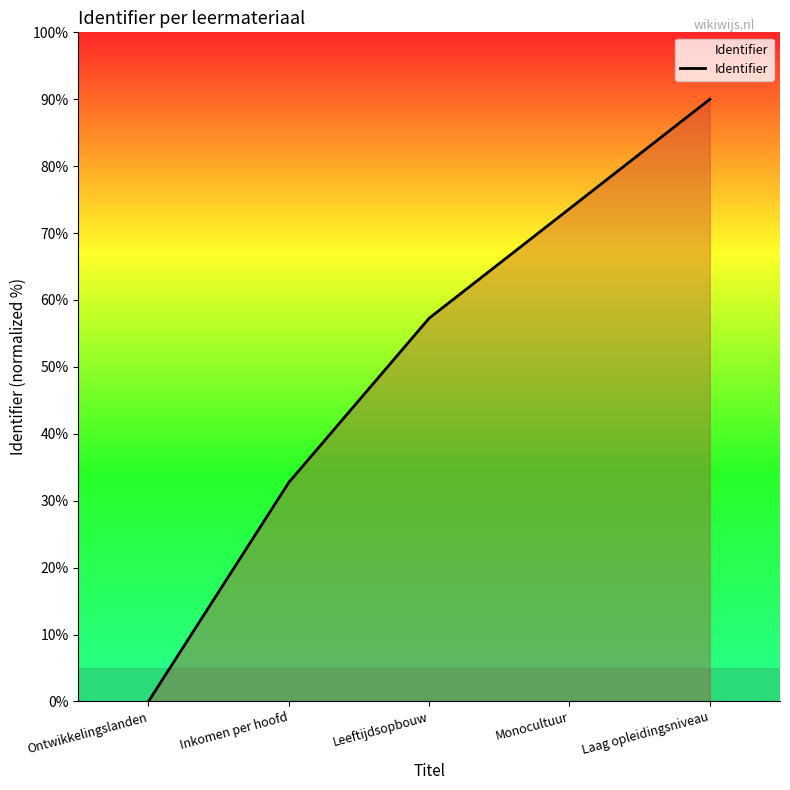

The chart shows a value of 57.3 at Leeftijdsopbouw. True or false?

True